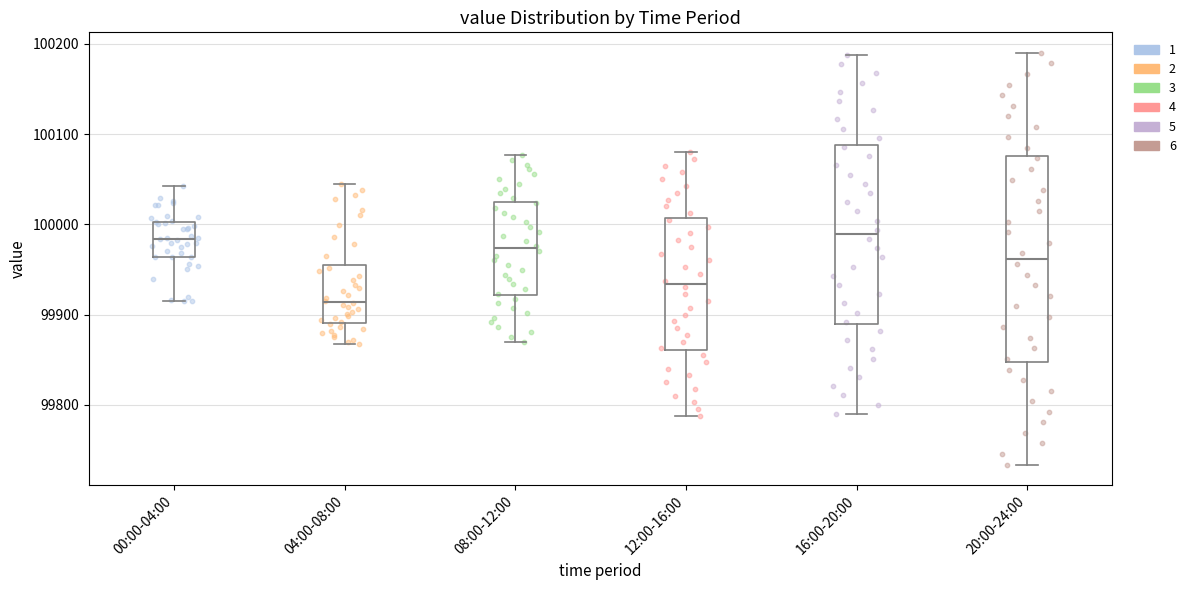

Which box has the lowest median line?

04:00-08:00